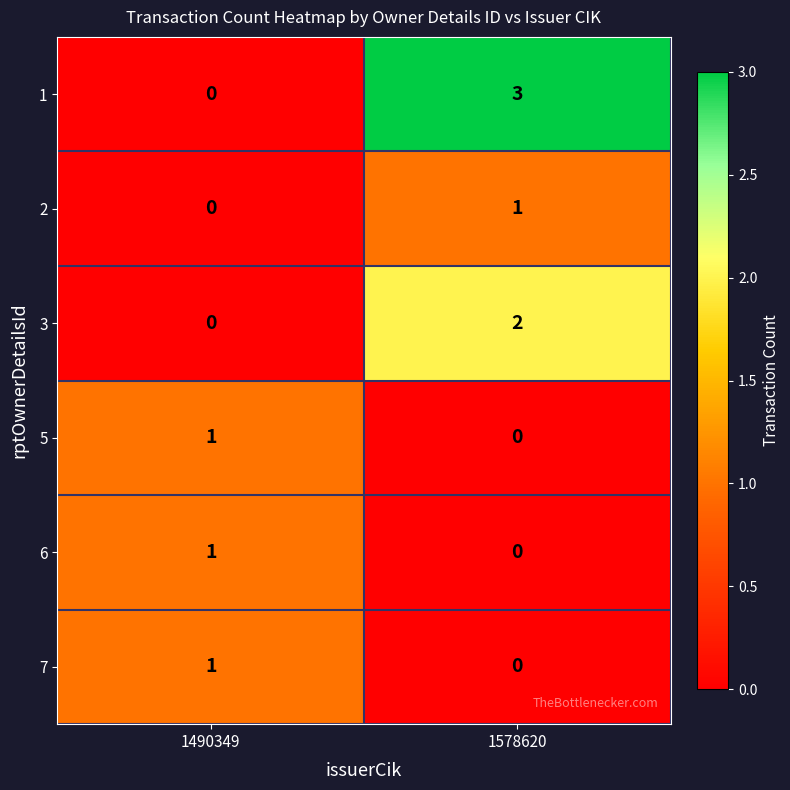

What is the difference between the highest and lowest values at 1490349?

1